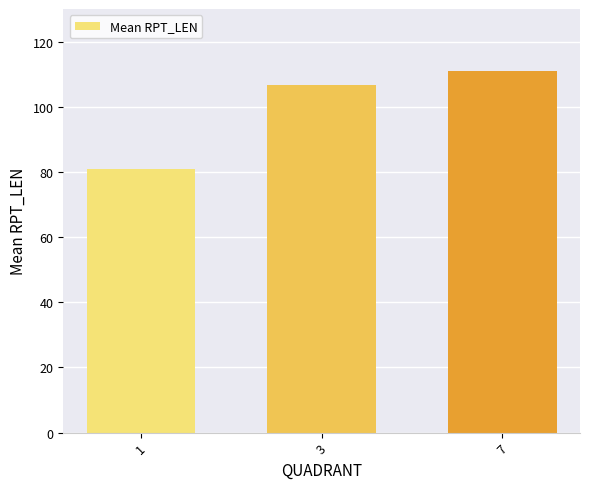

What is the smallest value displayed?

80.8